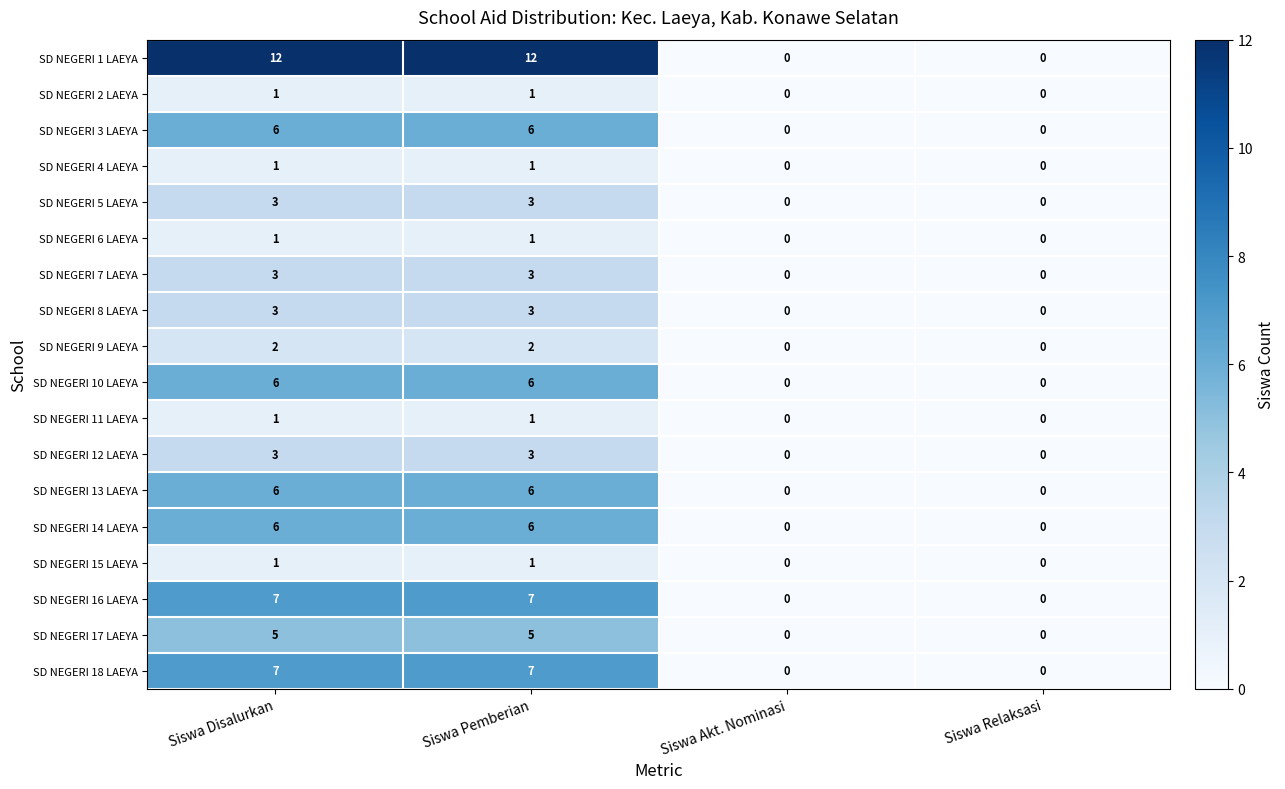

How many categories are shown in the chart?

4